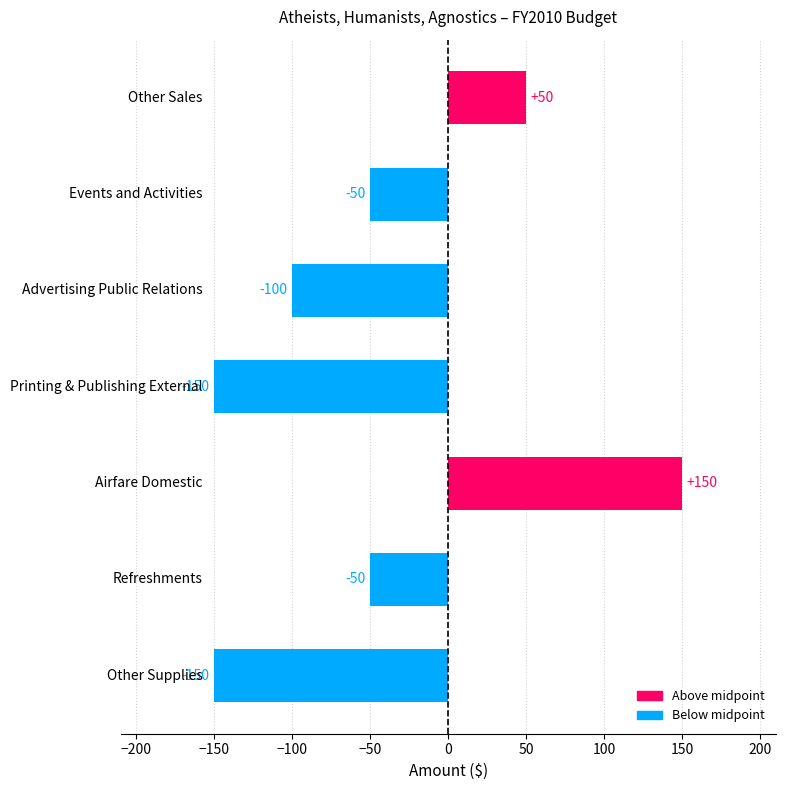

Reading top to bottom, transcribe all the data shown in this chart.

50	-50	-100	-150	150	-50	-150